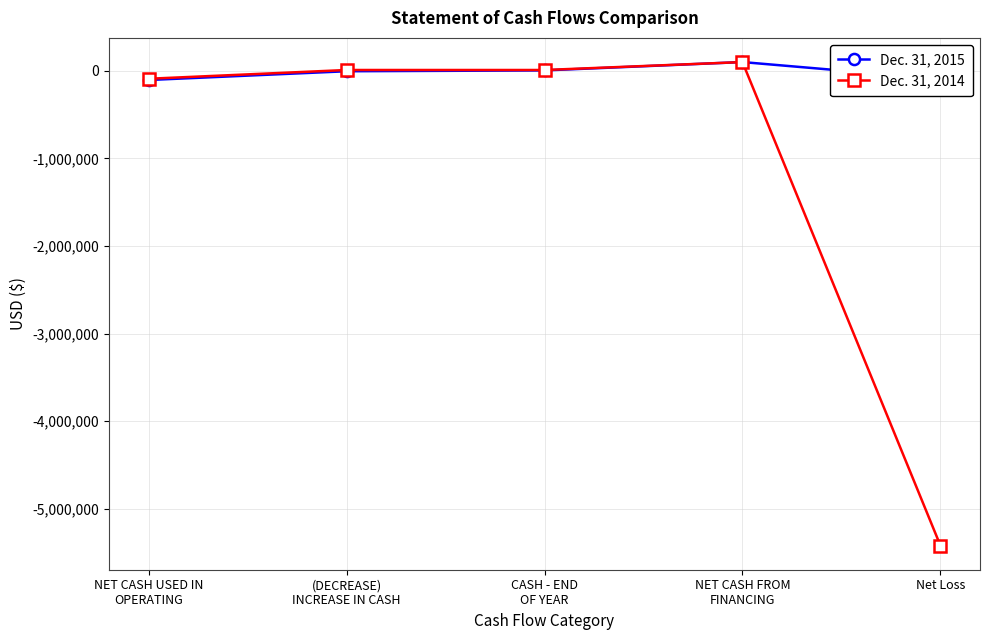

What position from the left is Net Loss?

5